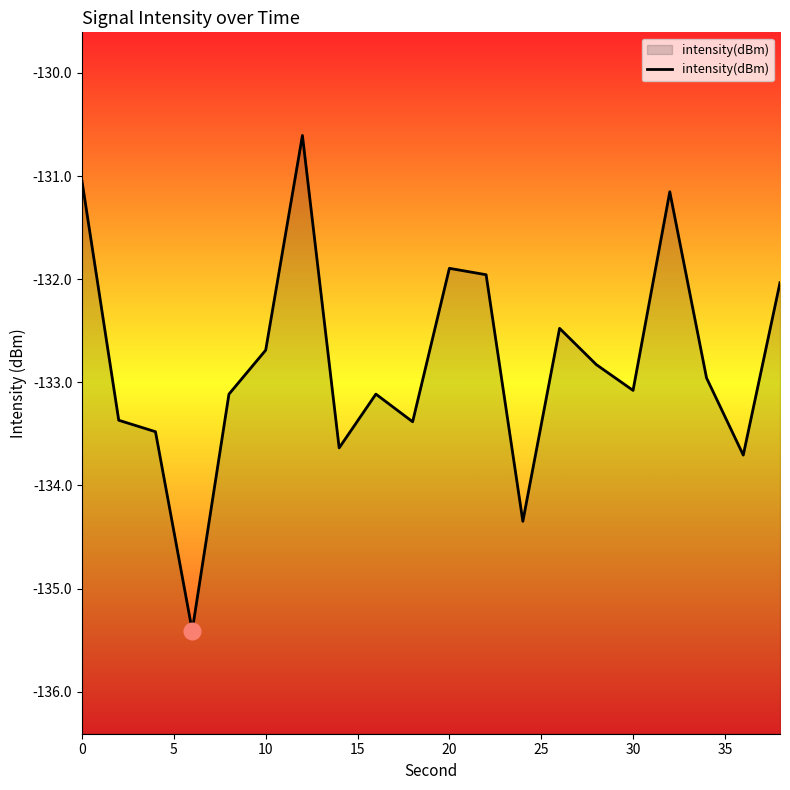

What is the difference between the maximum and minimum values?

4.8